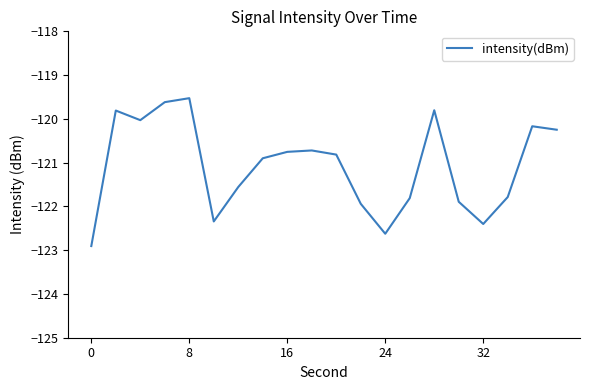

How many distinct data groups are displayed?

1